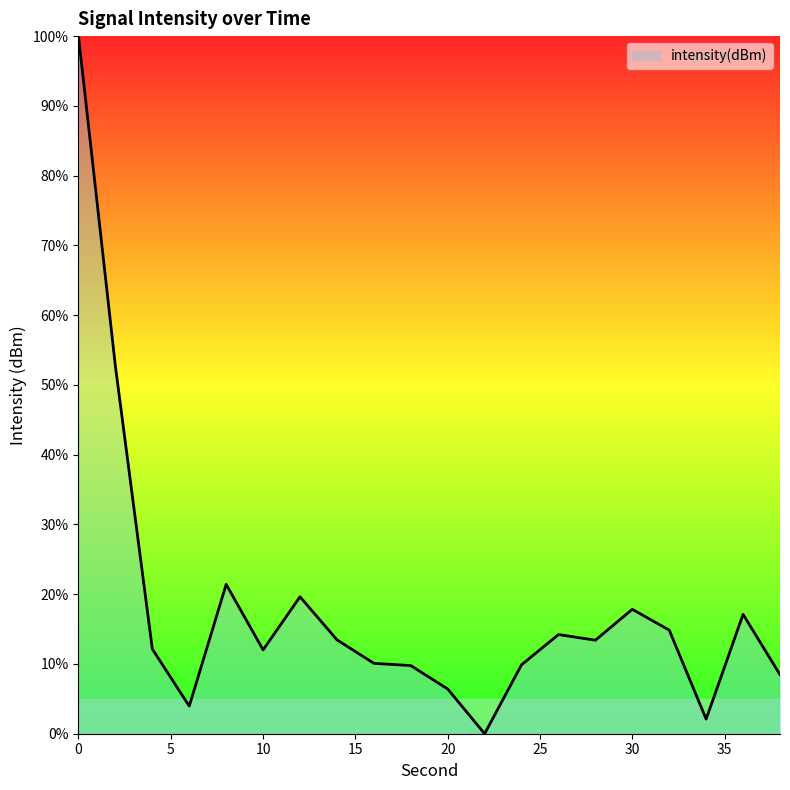

What is the difference between the maximum and minimum values?

100.0